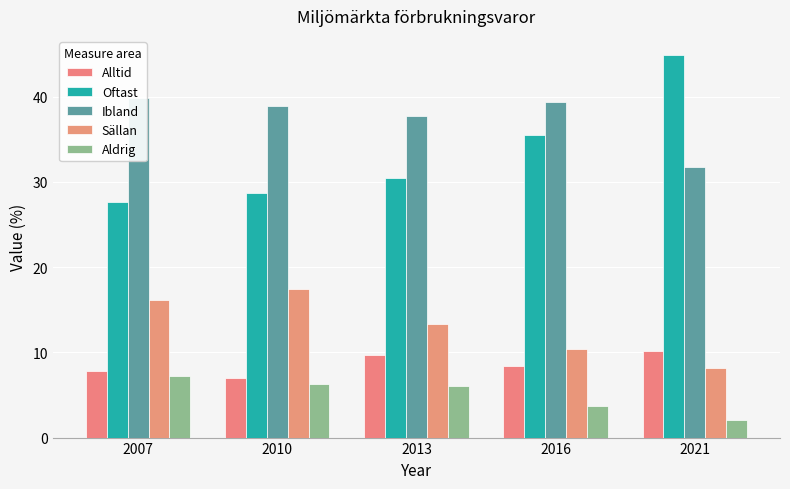

What is the total value across all series at 2007?

98.5